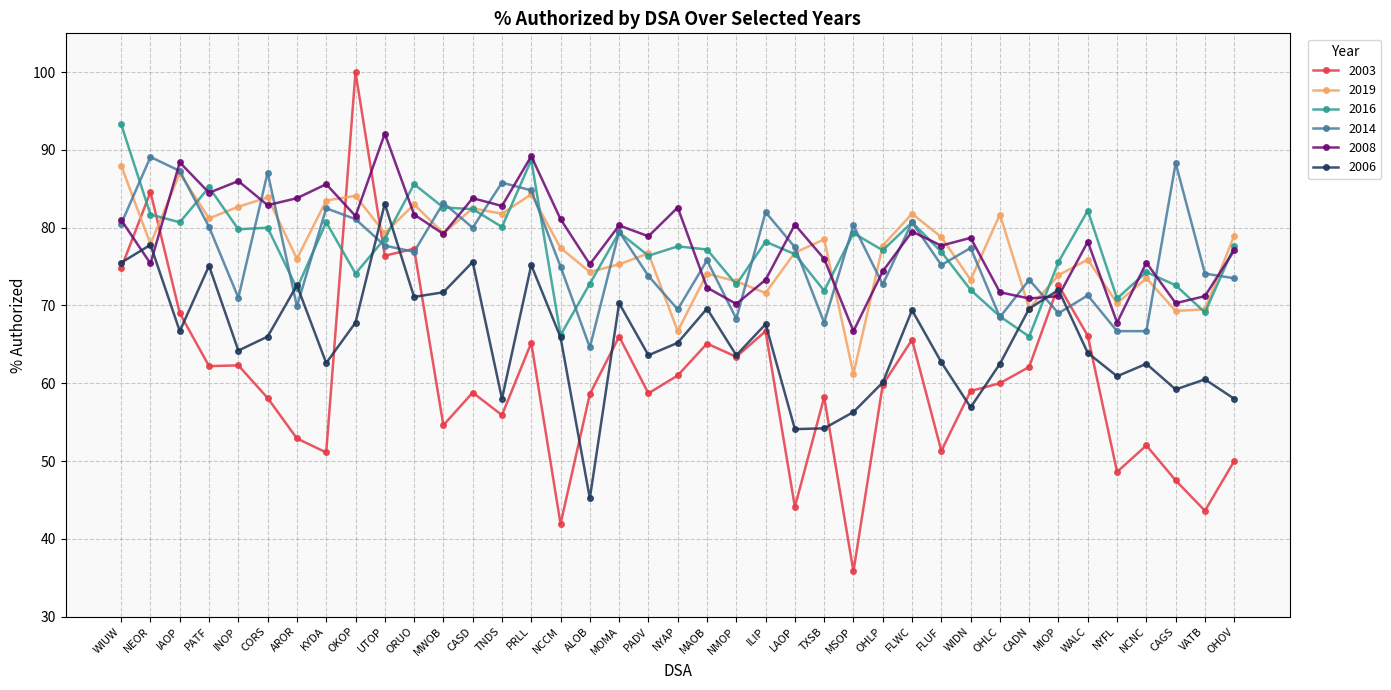

True or false: 2016 and 2003 cross at least once.

True